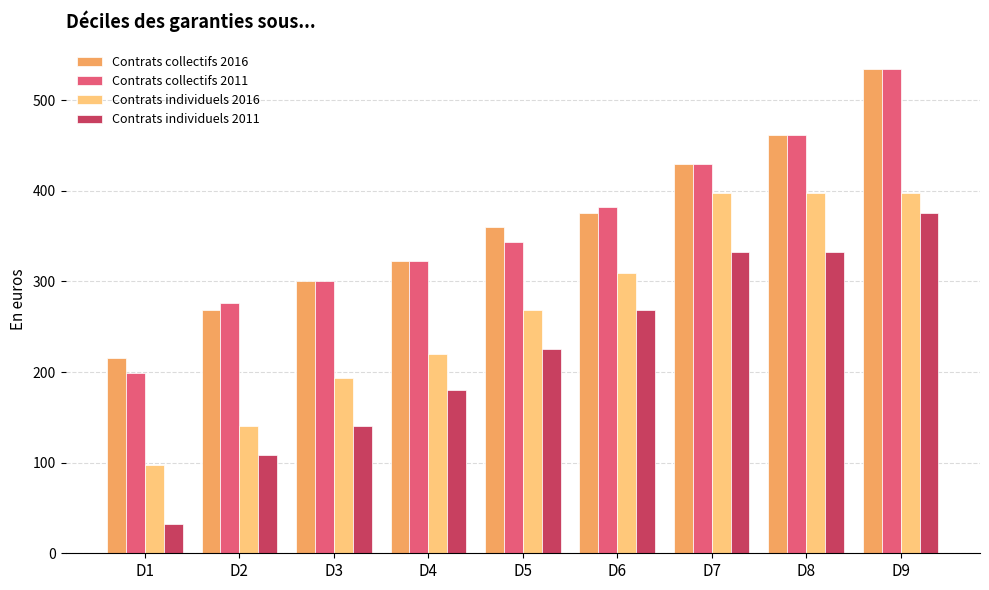

What is the average value of the Contrats collectifs 2011 series?

361